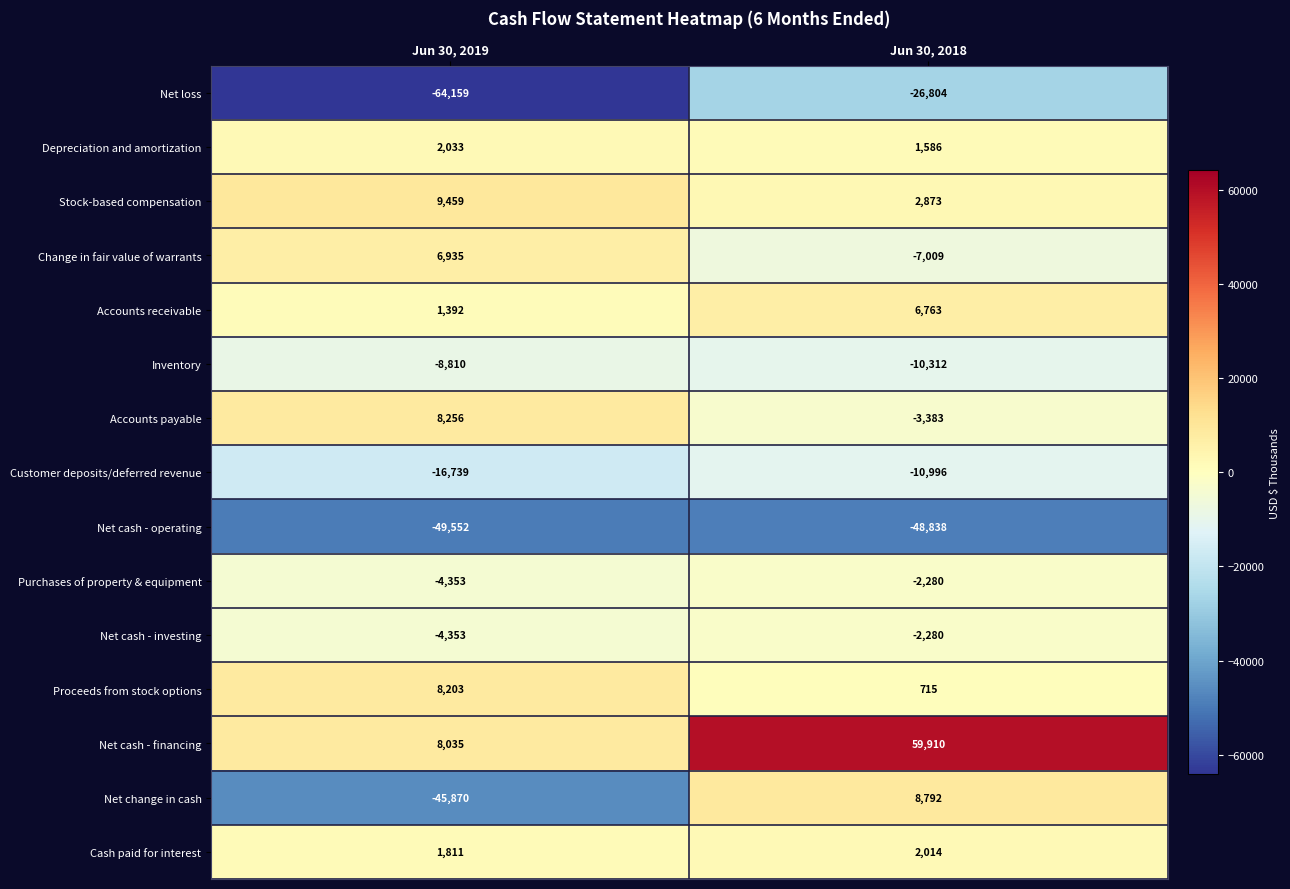

How many distinct data groups are displayed?

15